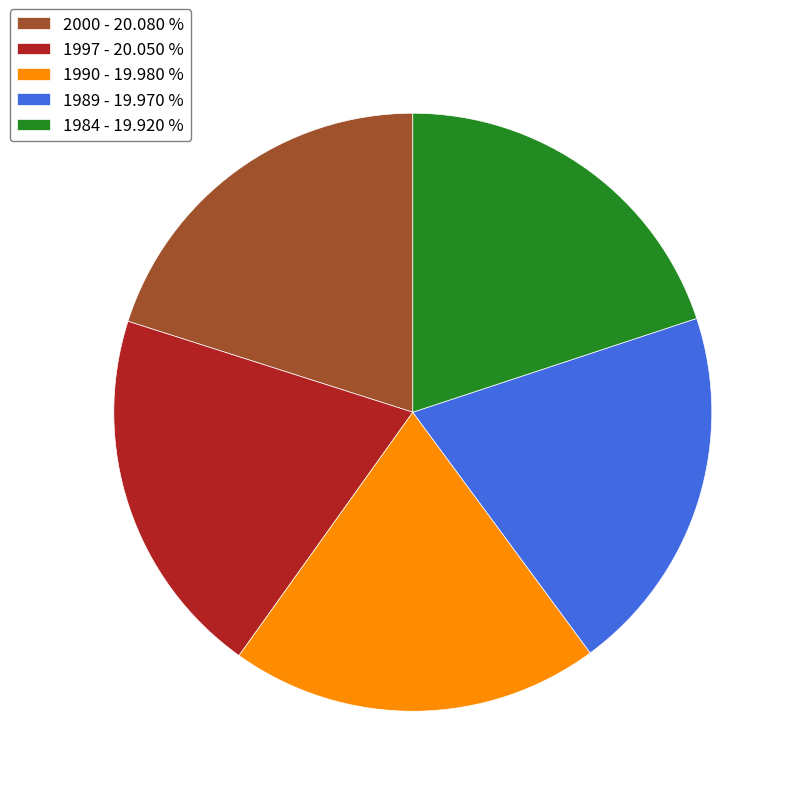

Is it true that 1997 is 20% of the pie?

True